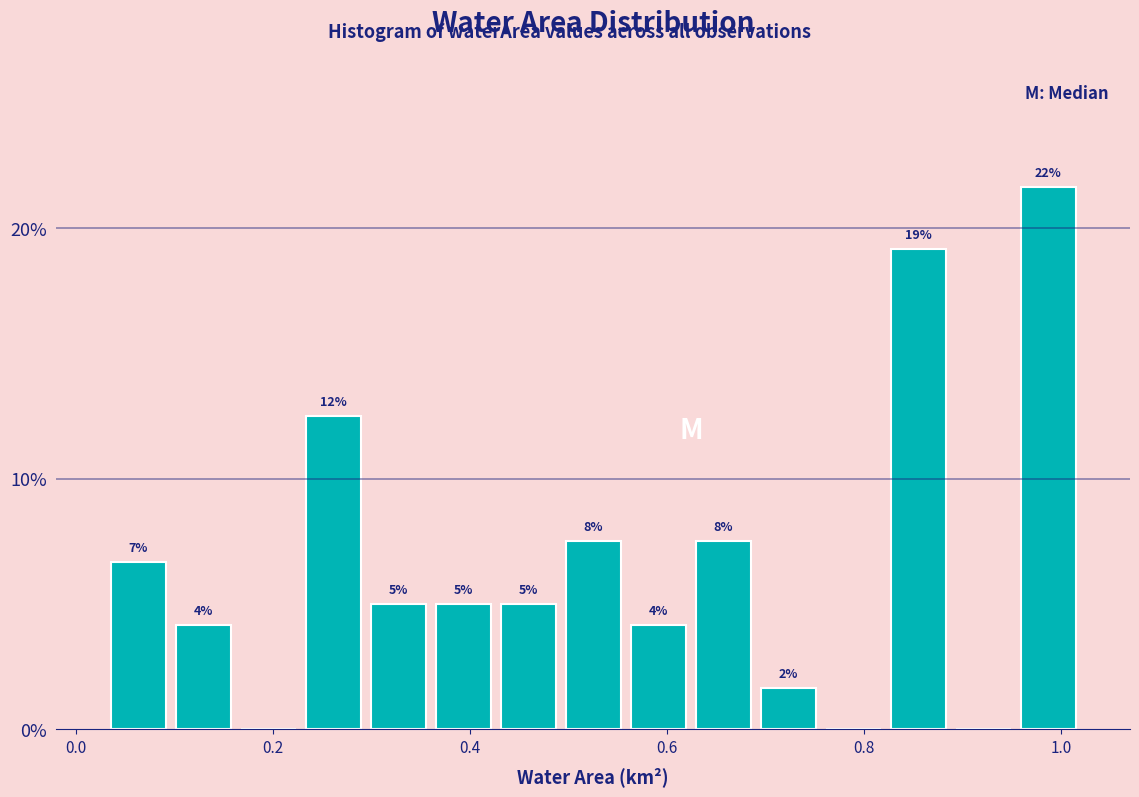

Around what value on the x-axis is the tallest bar? Give the approximate position of its centre, as read against the axis.

0.98